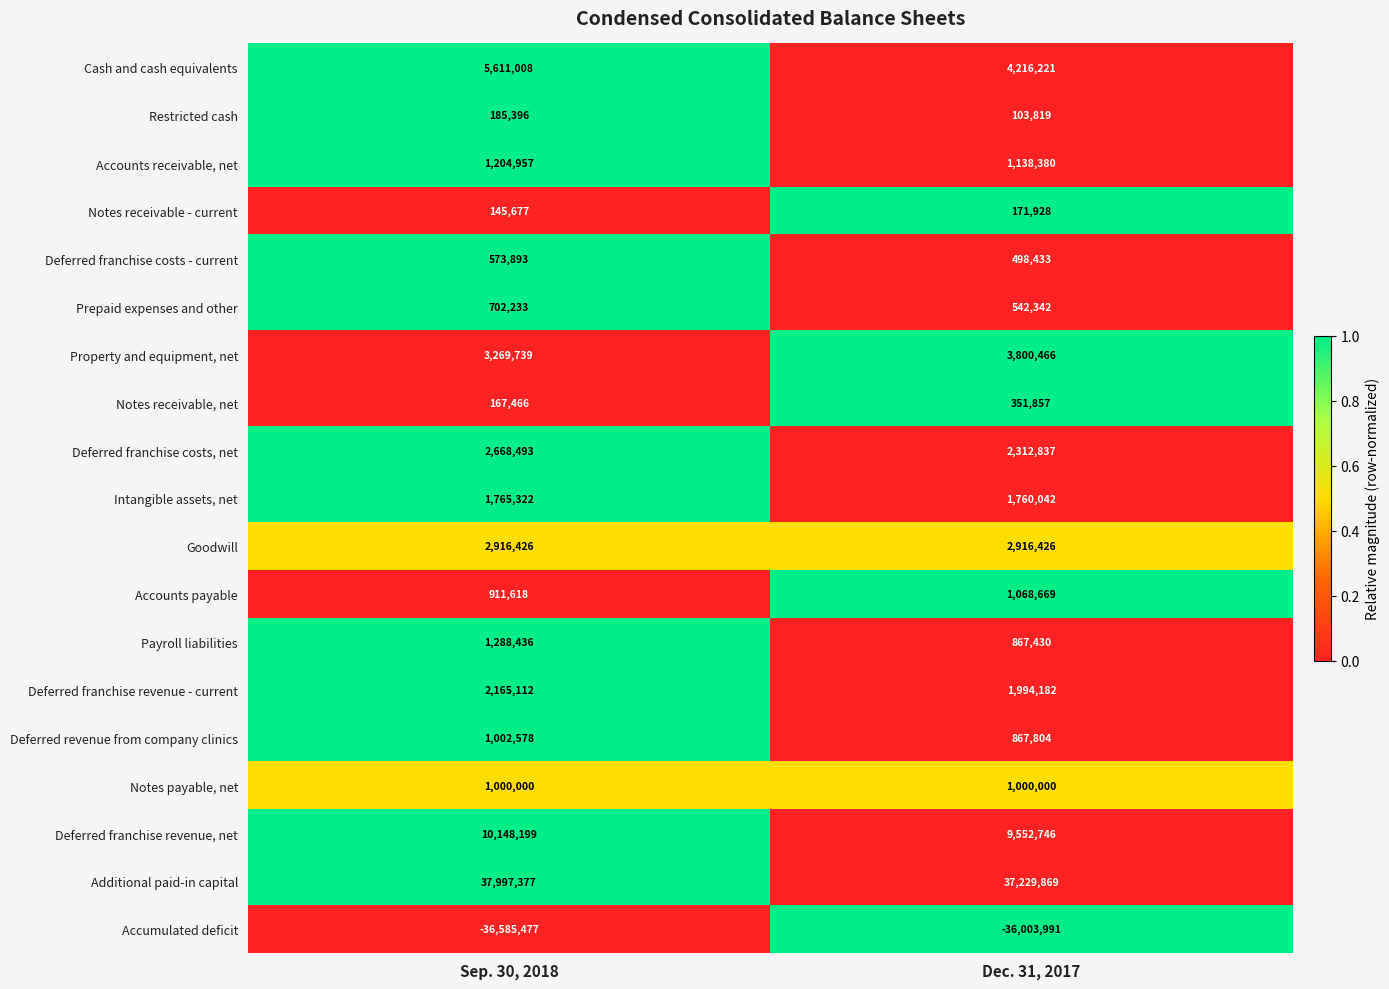

What is the approximate value of Restricted cash at Dec. 31, 2017?

103819